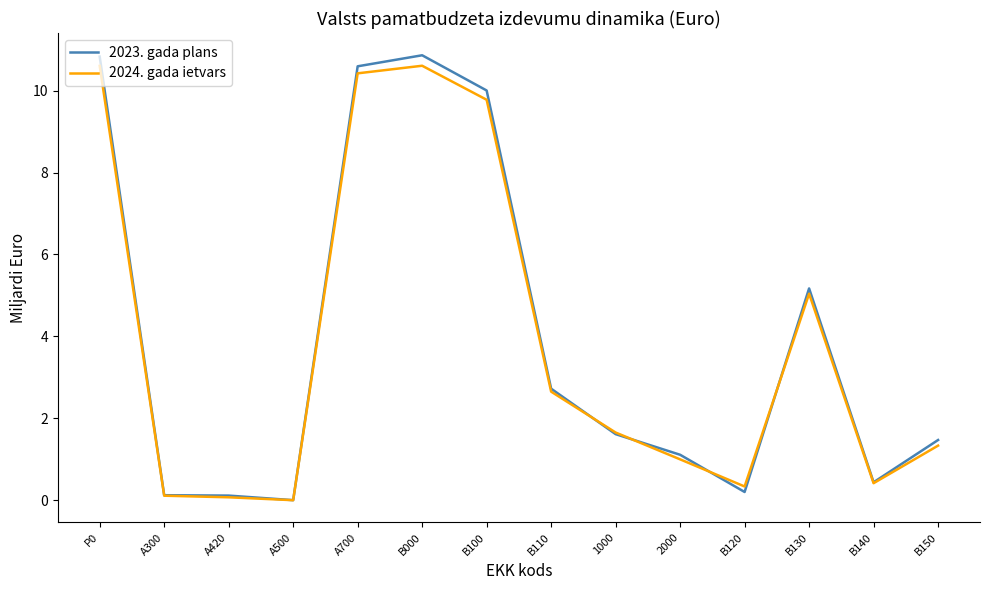

After their last crossing, which series has the higher values: 2023. gada plans or 2024. gada ietvars?

2023. gada plans